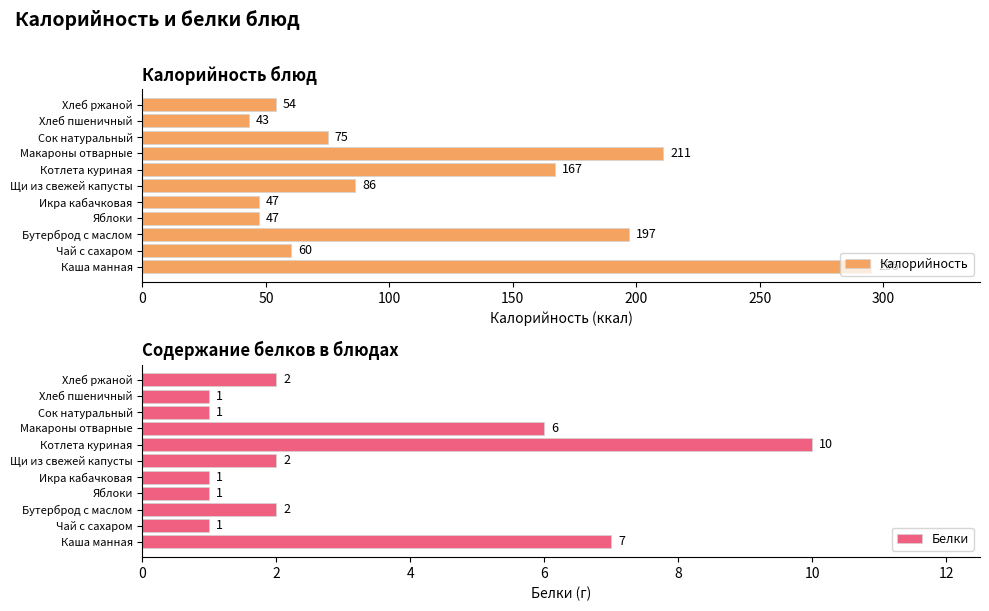

List the series in order of their peak value, highest first.

Калорийность, Белки